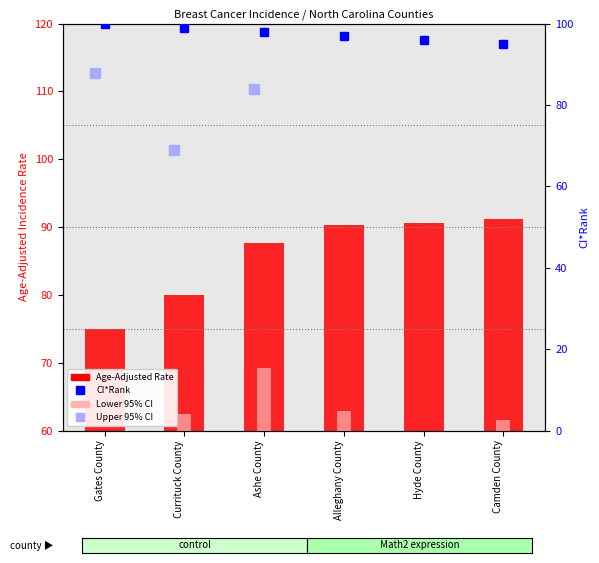

Which series has the widest spread of values?

Age-Adjusted Rate